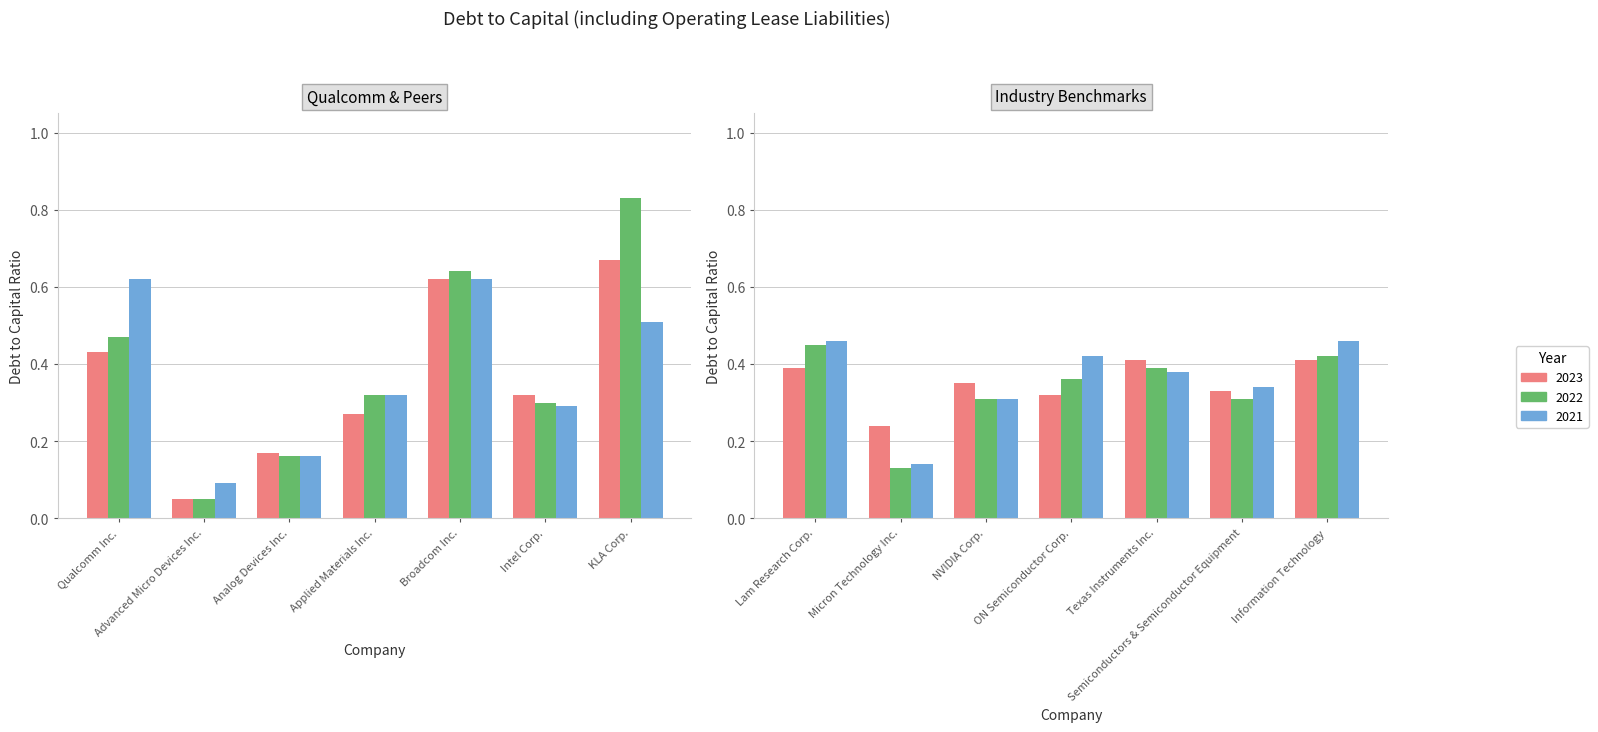

The 2021 series shows 0.3 at Intel Corp.. True or false?

True